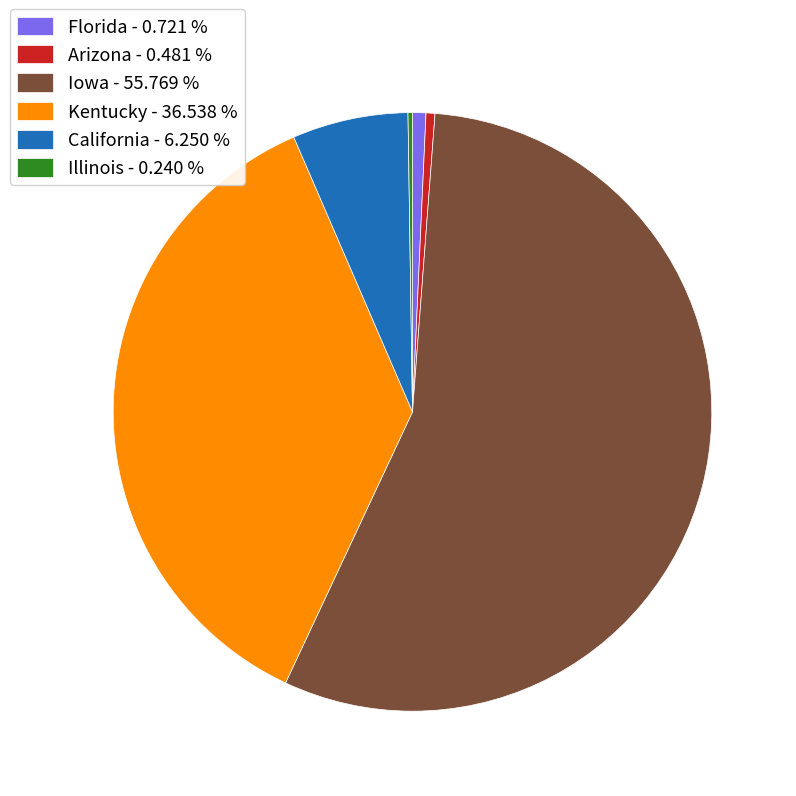

Is the sum of Florida - 0.721 % and Arizona - 0.481 % greater than half?

No